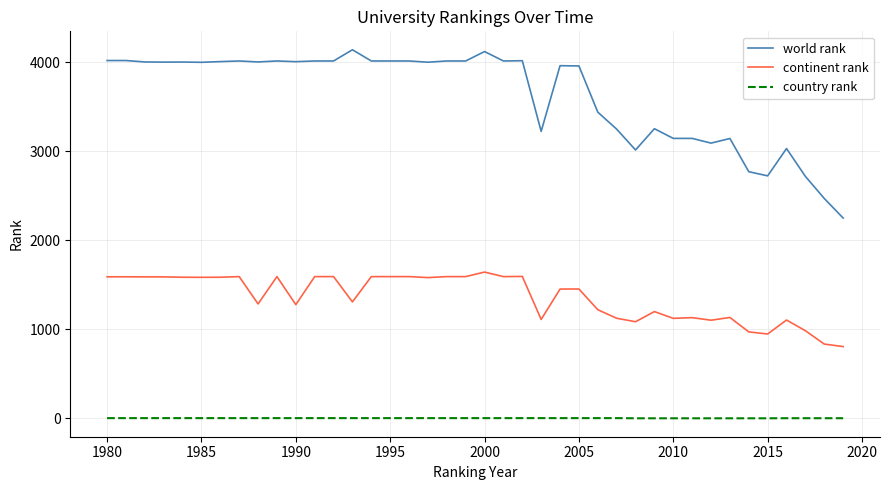

Rank the series by their maximum value, from highest to lowest.

world rank, continent rank, country rank